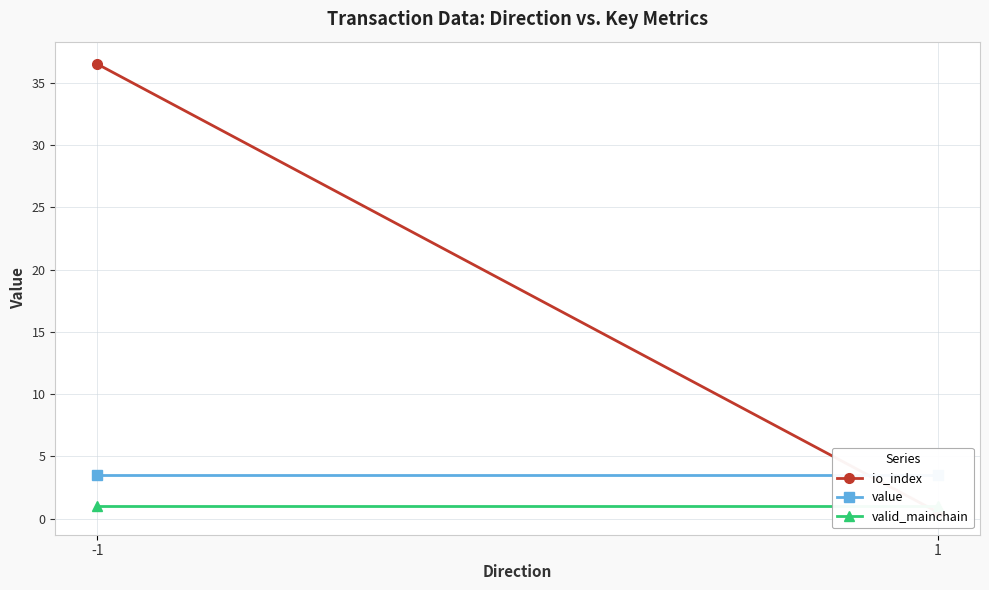

At which label does io_index reach its minimum?

1